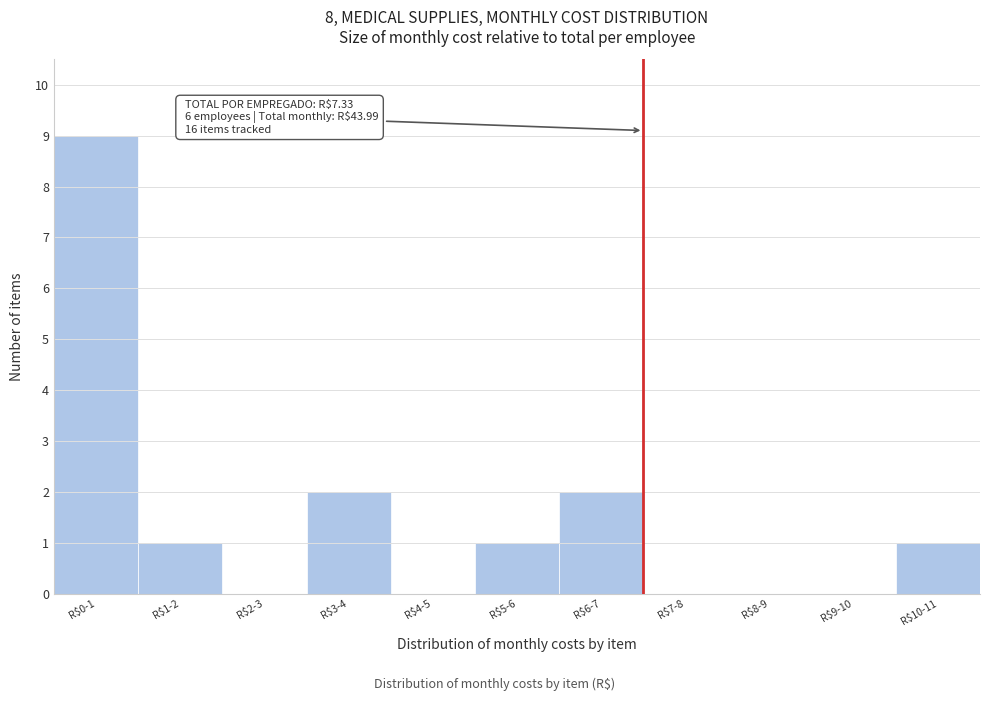

What is the greatest value displayed?

9